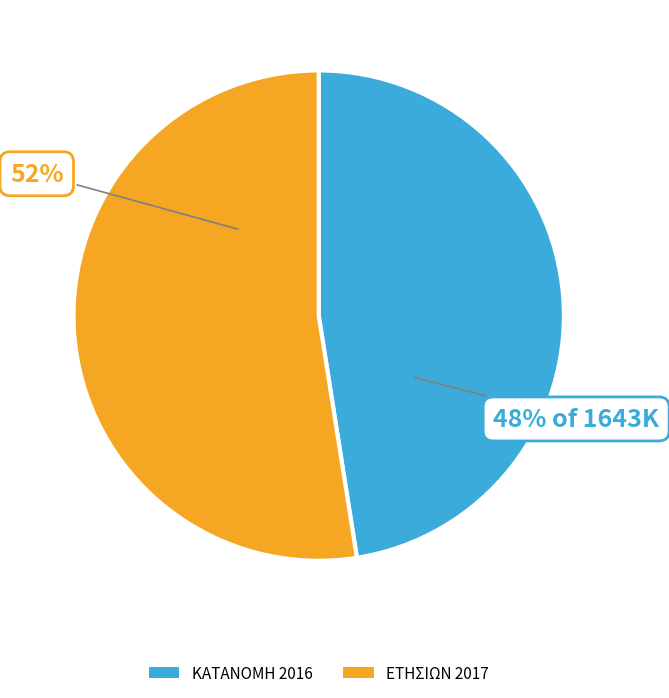

How many slices are in this pie chart?

2